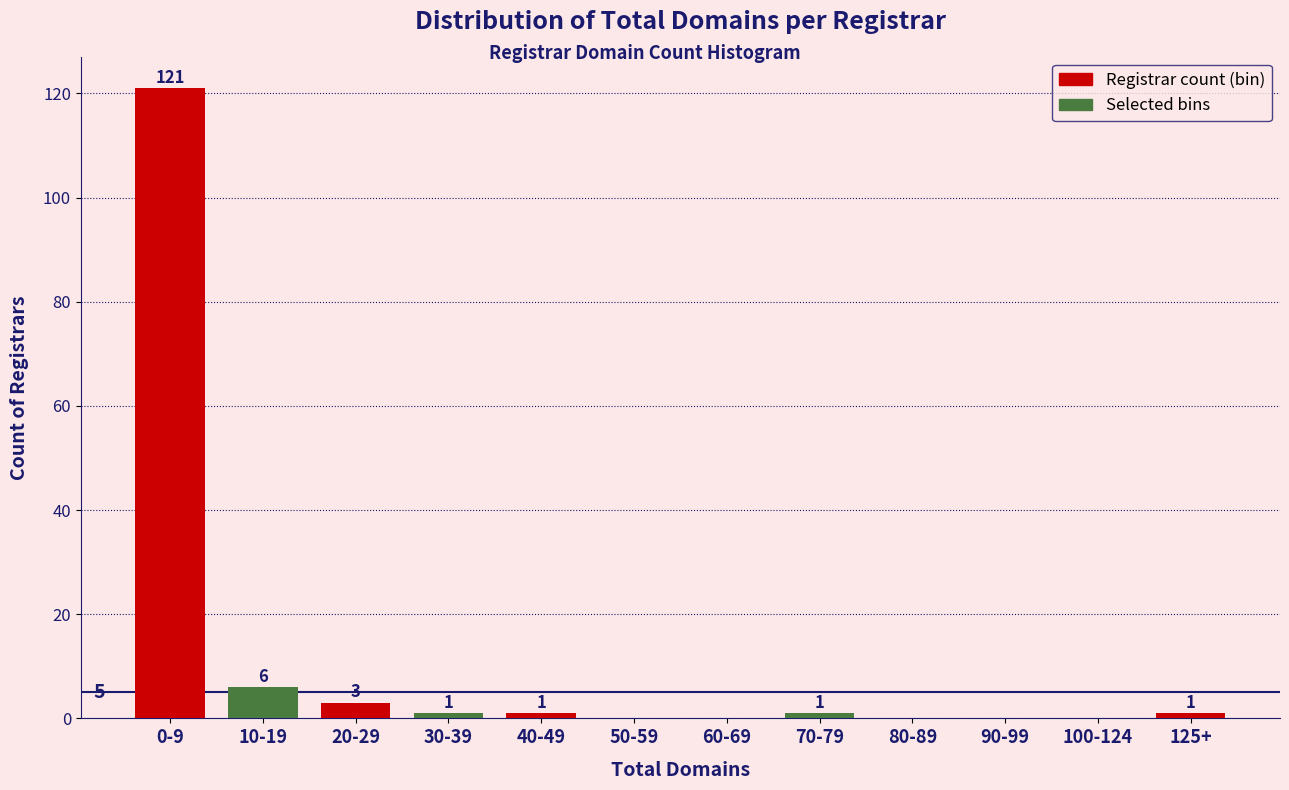

Reading left to right, what are all the values shown in this chart?

0-9=121	10-19=6	20-29=3	30-39=1	40-49=1	50-59=0	60-69=0	70-79=1	80-89=0	90-99=0	100-124=0	125+=1